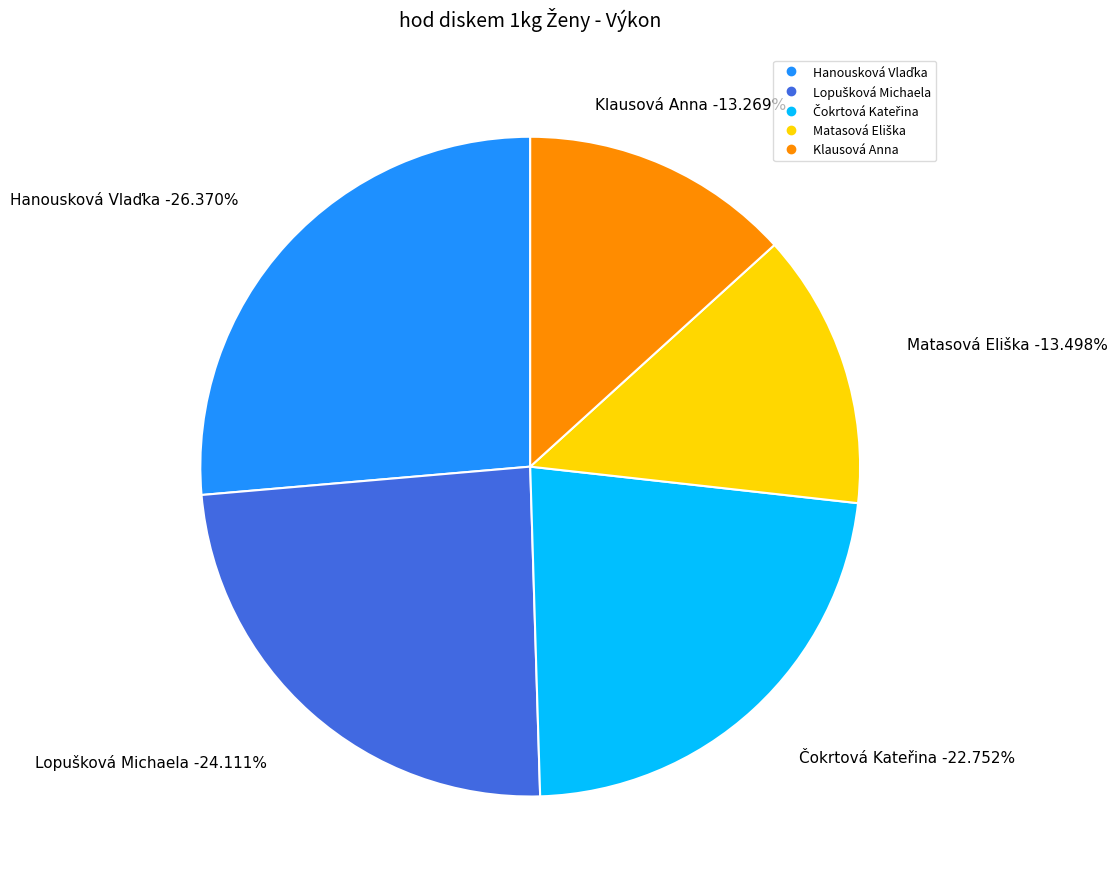

Count the number of slices in the pie.

5